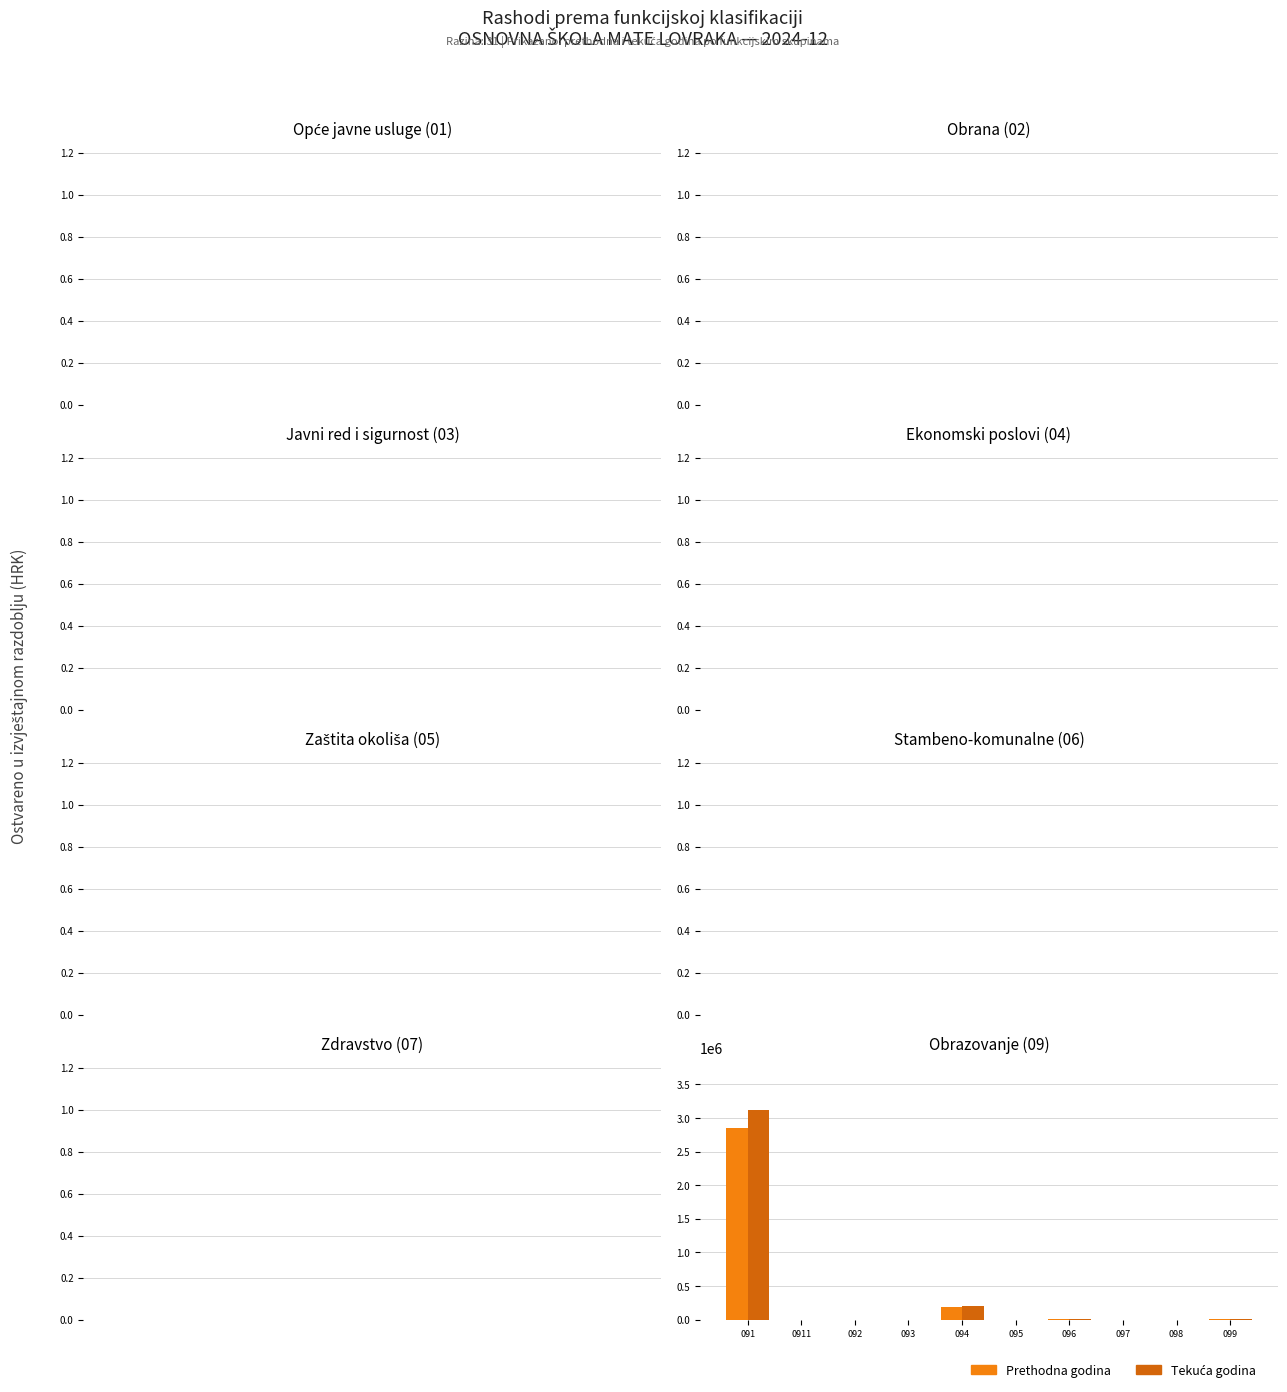

What is the greatest value displayed?

3124580